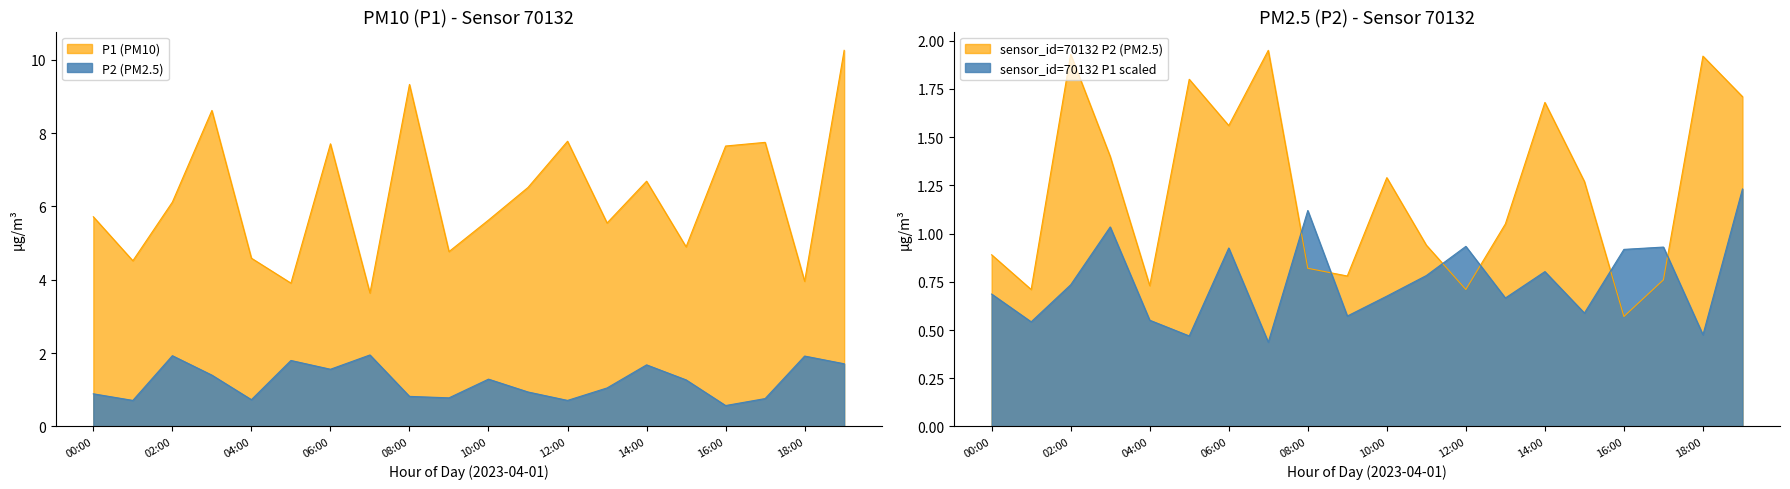

What is the spread (max minus min) of values at 02:00?

4.3